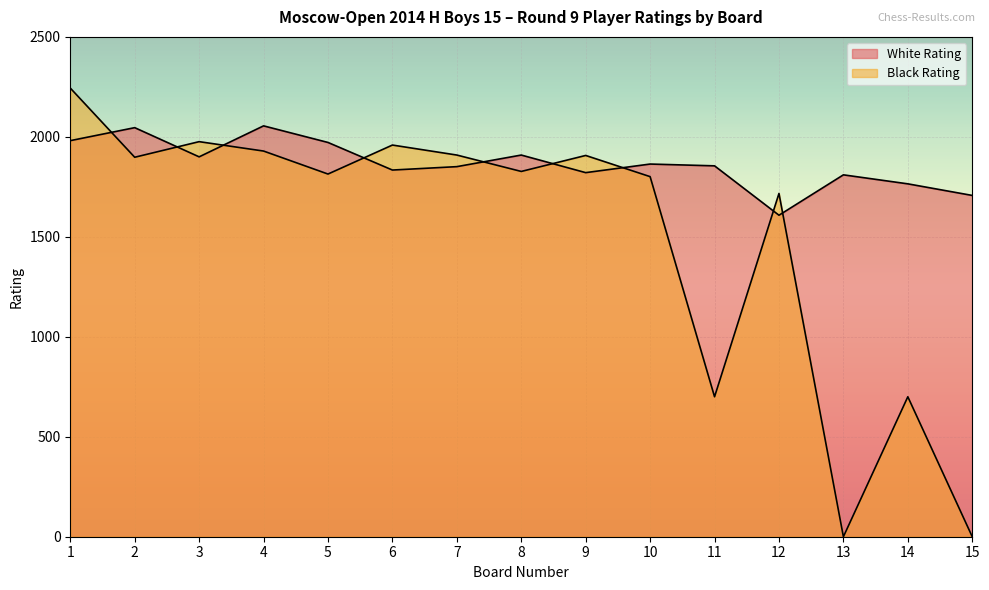

Which category has the lowest value in the White Rating series?

12